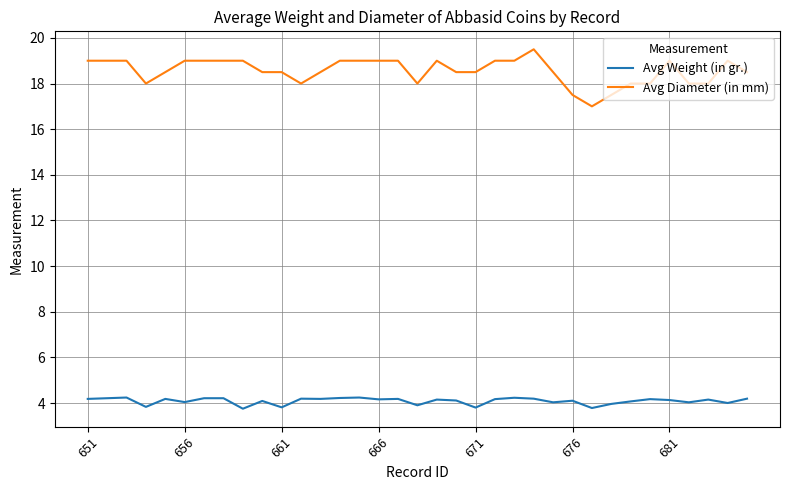

Which series has the largest range (max minus min)?

Avg Diameter (in mm)